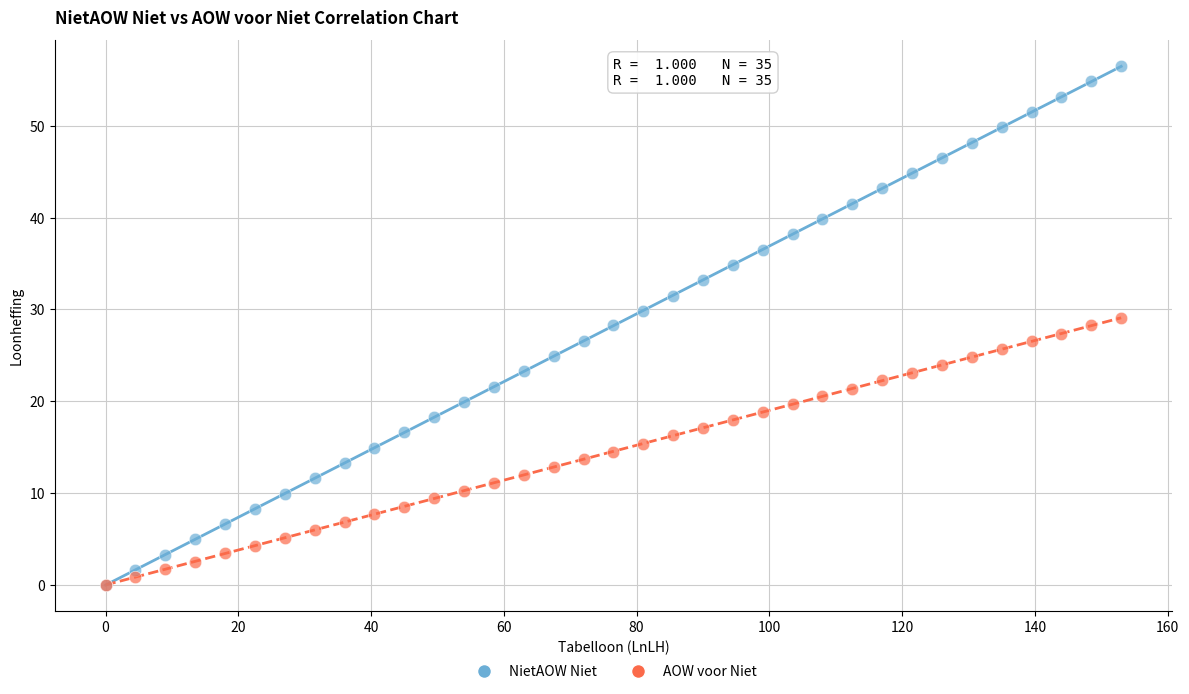

What are all the series names shown in the legend?

NietAOW Niet, AOW voor Niet